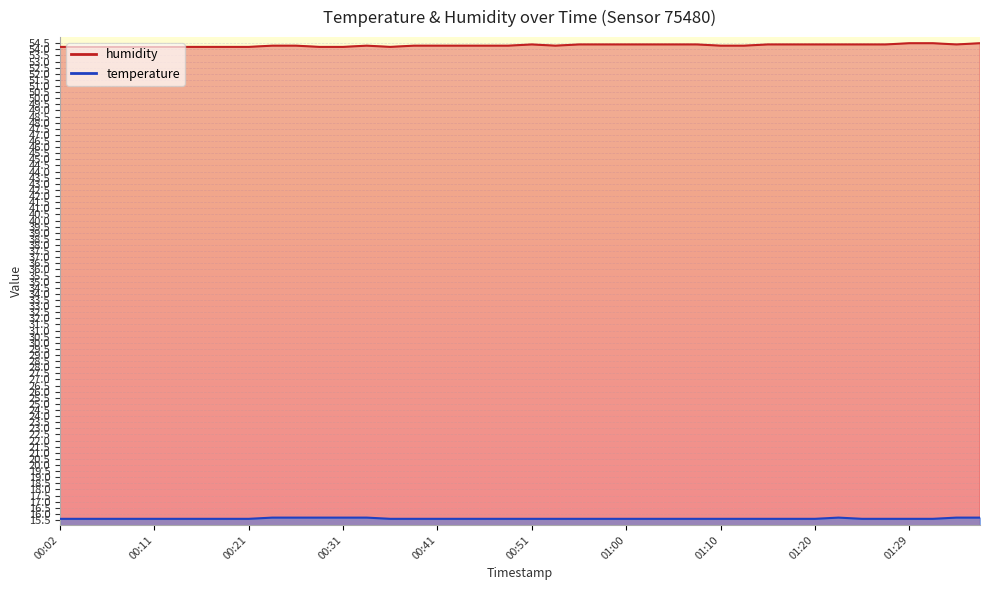

Where is the first local minimum for humidity?

00:36